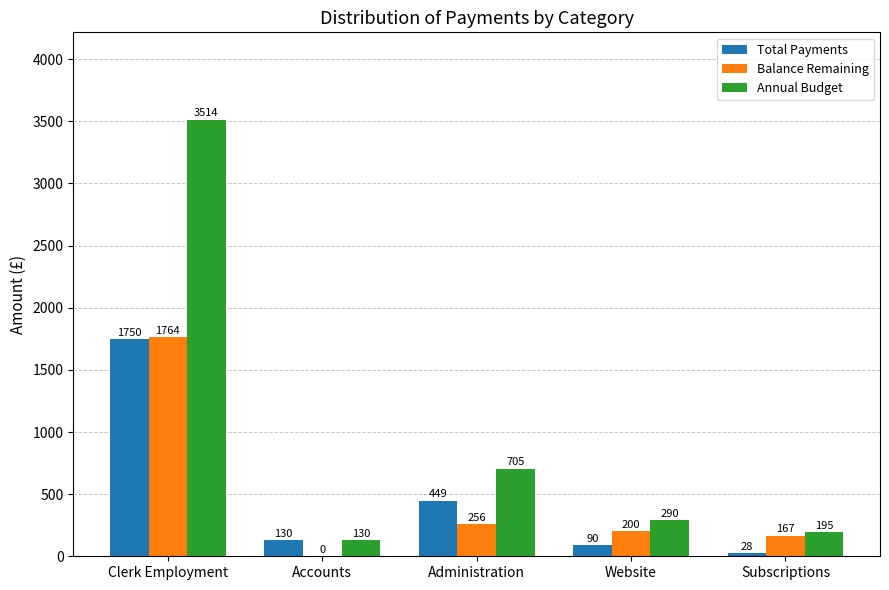

The value of Annual Budget at Administration is 705.0. True or false?

True